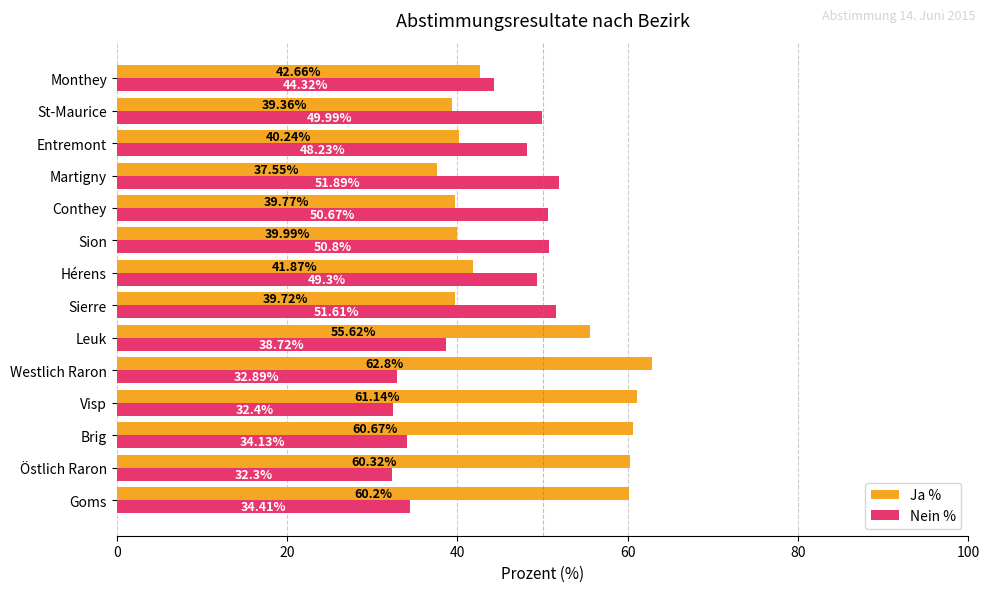

List the series in order of their peak value, highest first.

Ja %, Nein %